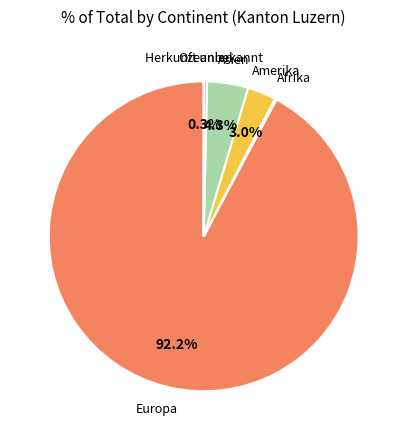

Does any single category account for the majority?

Yes